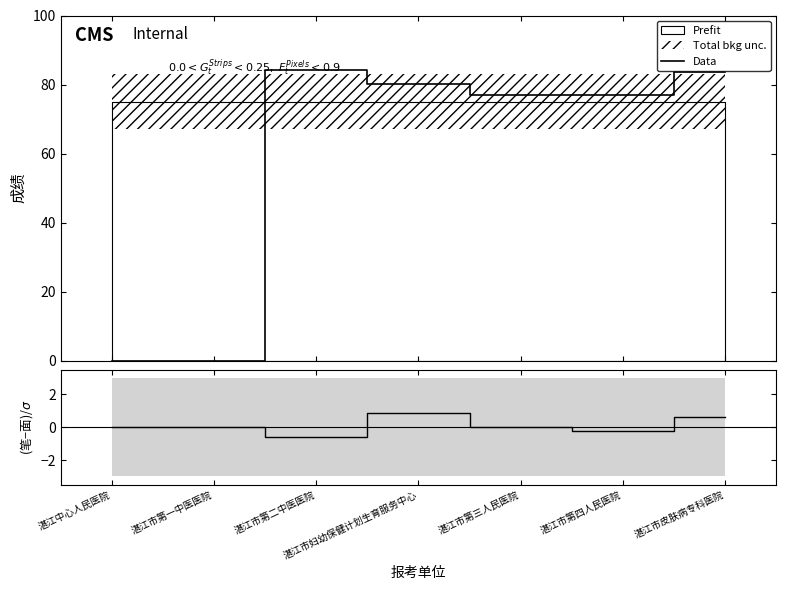

Reading left to right, extract all data points from this chart.

湛江中心人民医院=0.0	湛江市第一中医医院=0.0	湛江市第二中医医院=84.3	湛江市妇幼保健计划生育服务中心=80.2	湛江市第三人民医院=76.9	湛江市第四人民医院=77.1	湛江市皮肤病专科医院=83.6